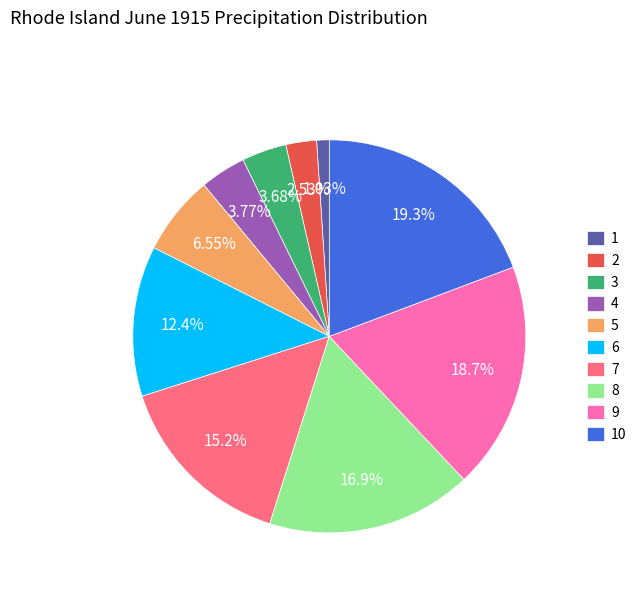

How many slices are in this pie chart?

10